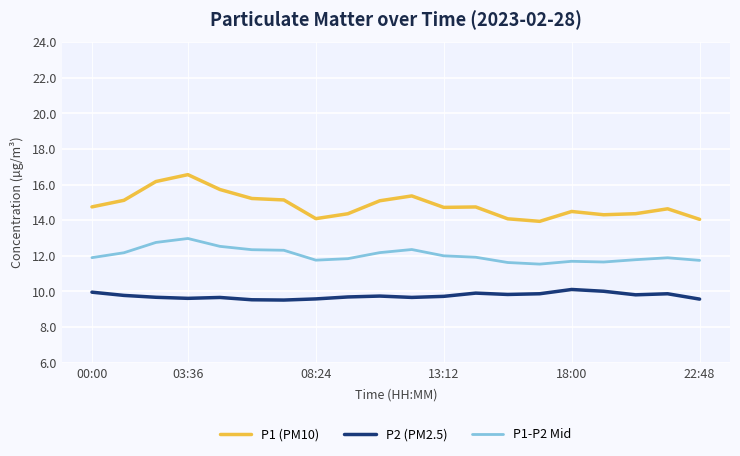

Is this an area chart (filled region under the line)?

No